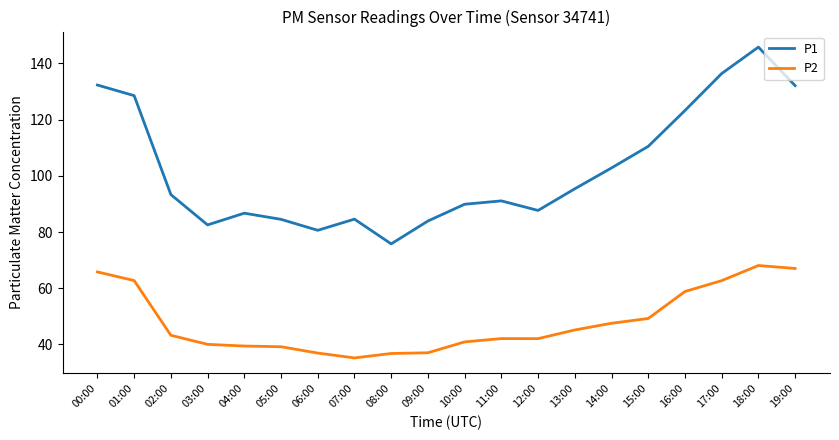

True or false: P2 has a value of 53.4 at 07:00.

False